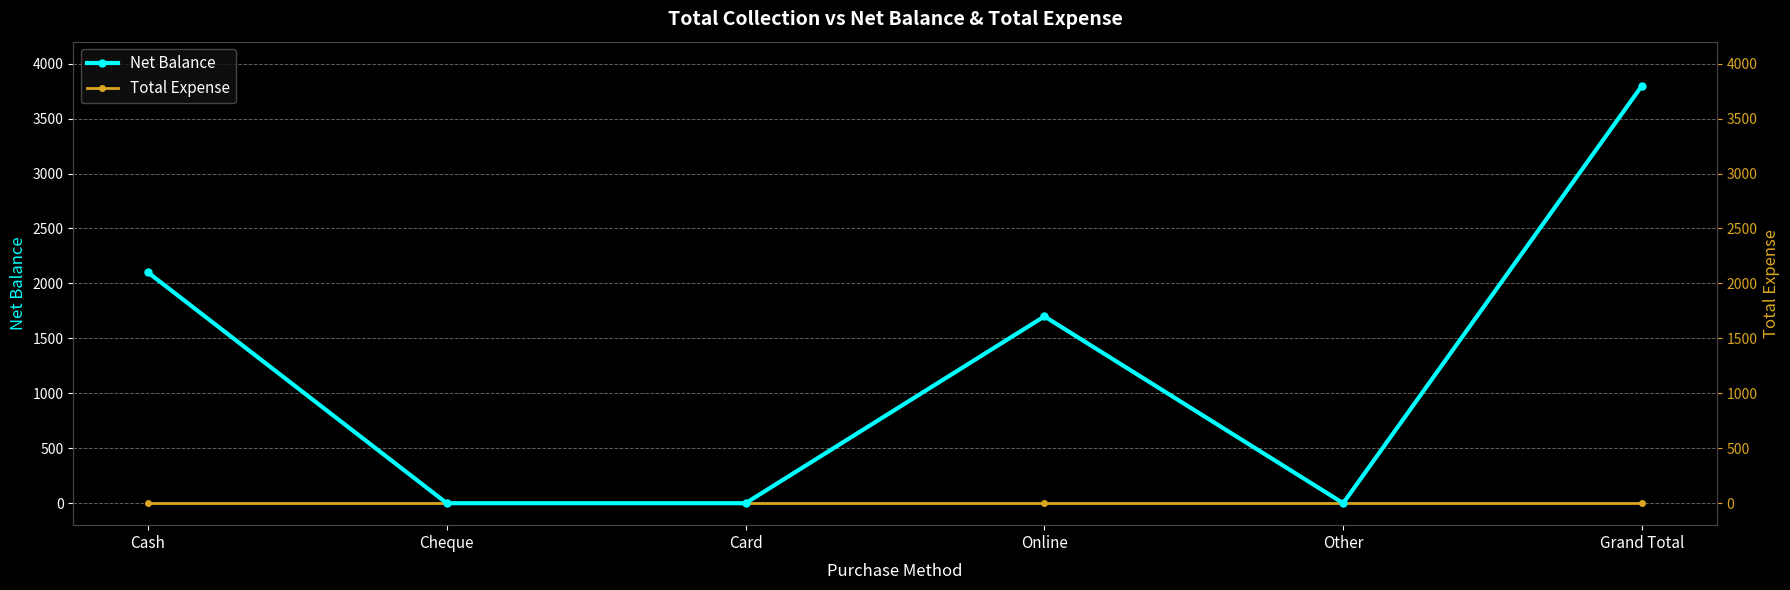

What is the spread (max minus min) of values at Online?

1700